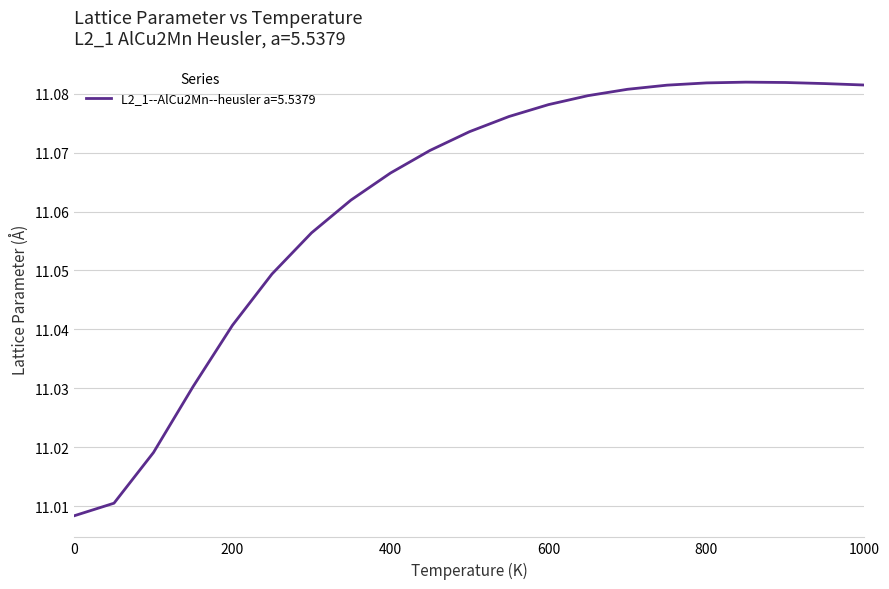

How many lines are shown in the chart?

1